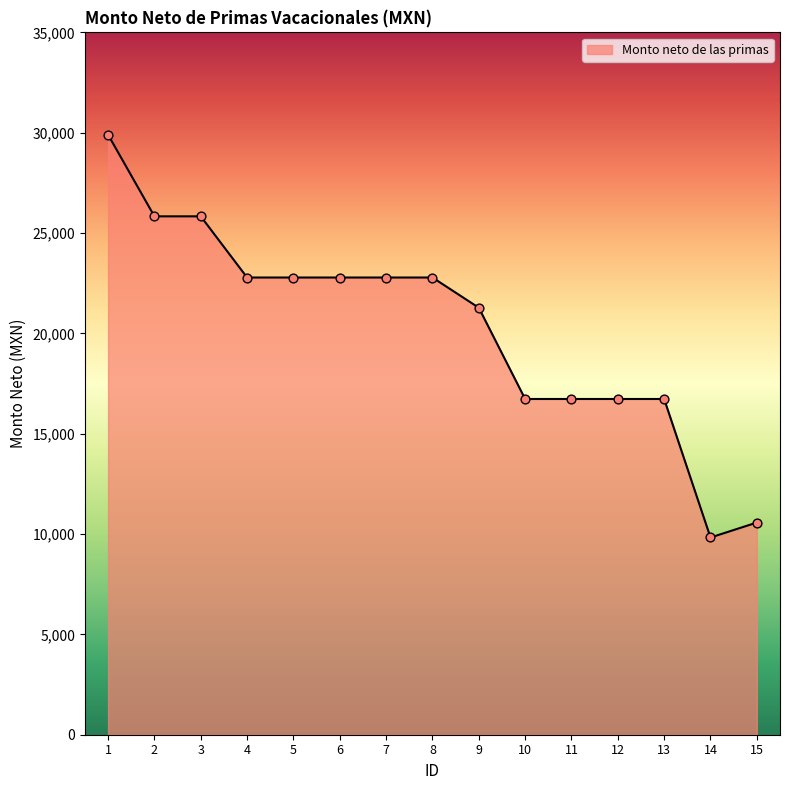

Between 15 and 13, which is larger?

13